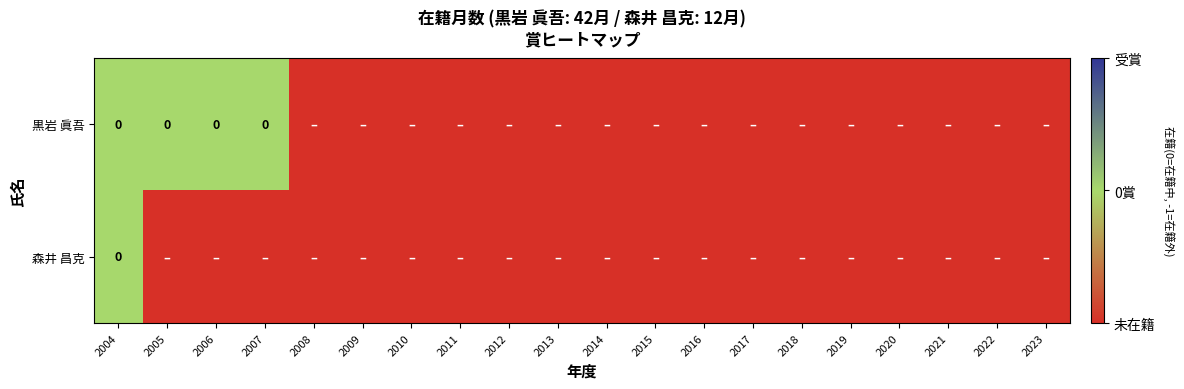

The 森井 昌克 series shows 0 at 2018. True or false?

False